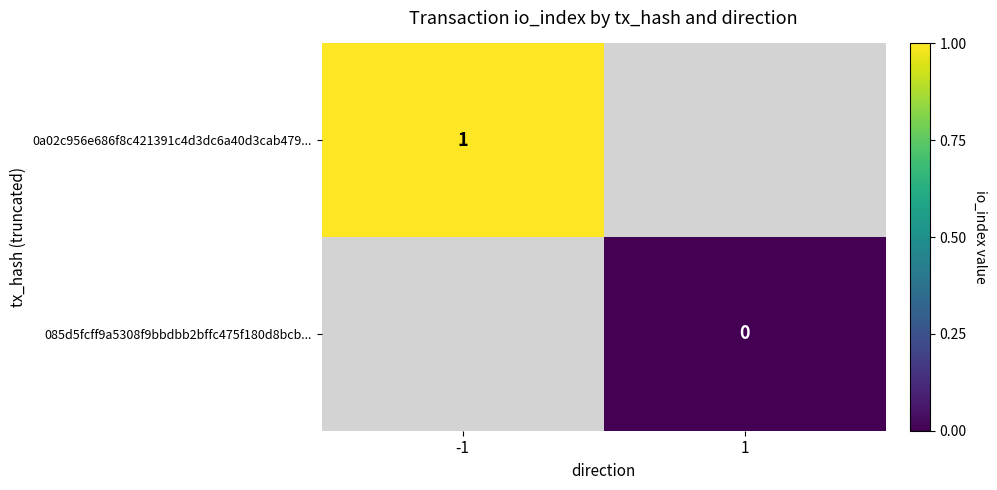

At how many categories does at least one series exceed 0?

1